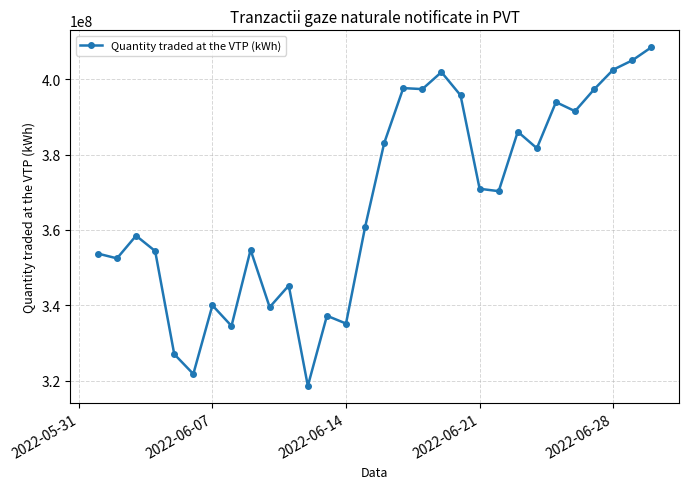

What is the greatest value displayed?

408494476.2